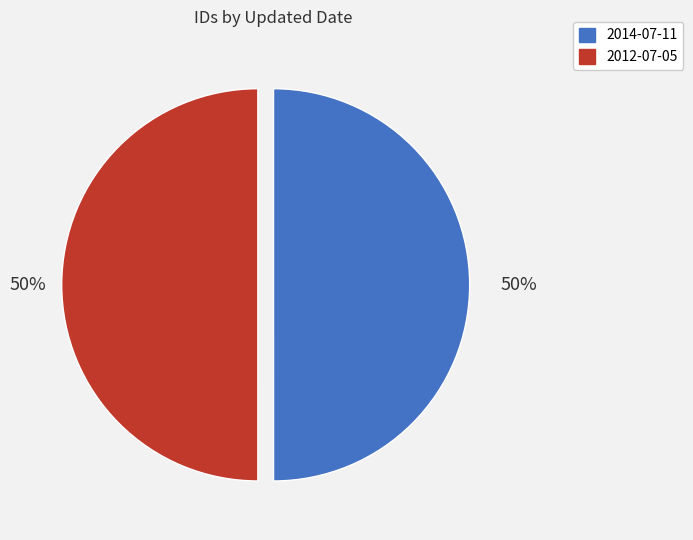

Count the number of slices in the pie.

2